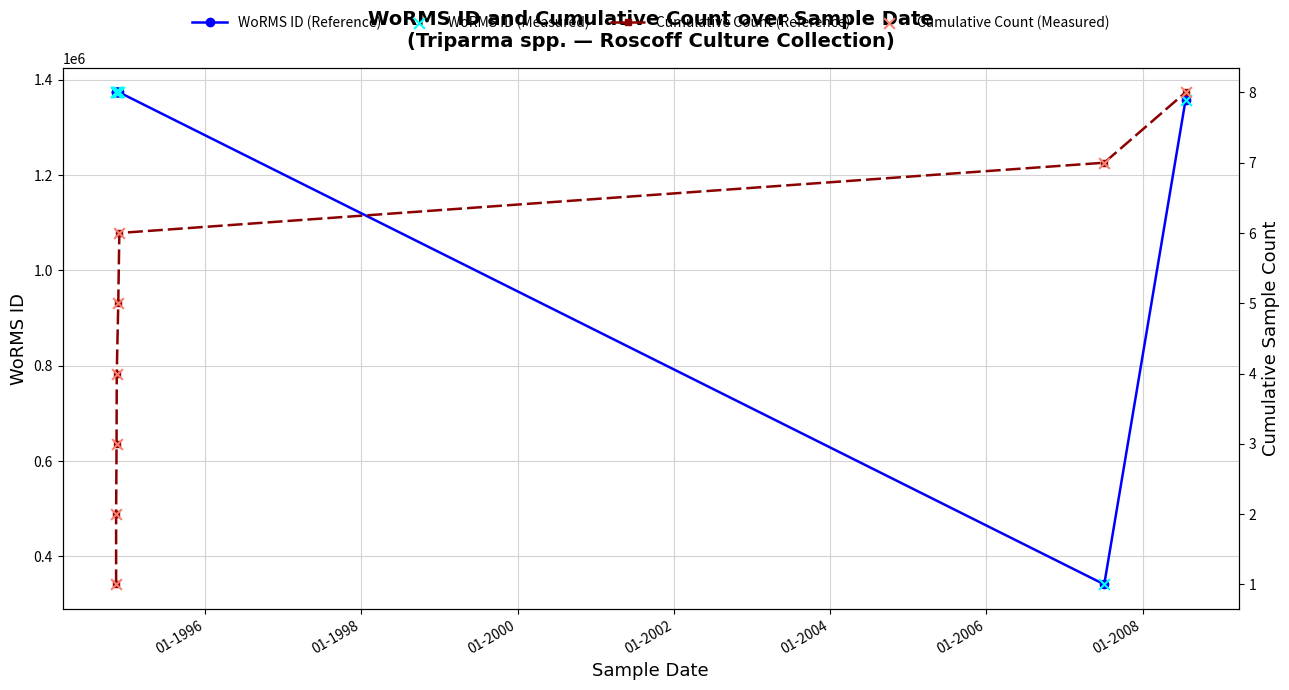

Which series contains the highest Y value?

WoRMS ID (Reference)